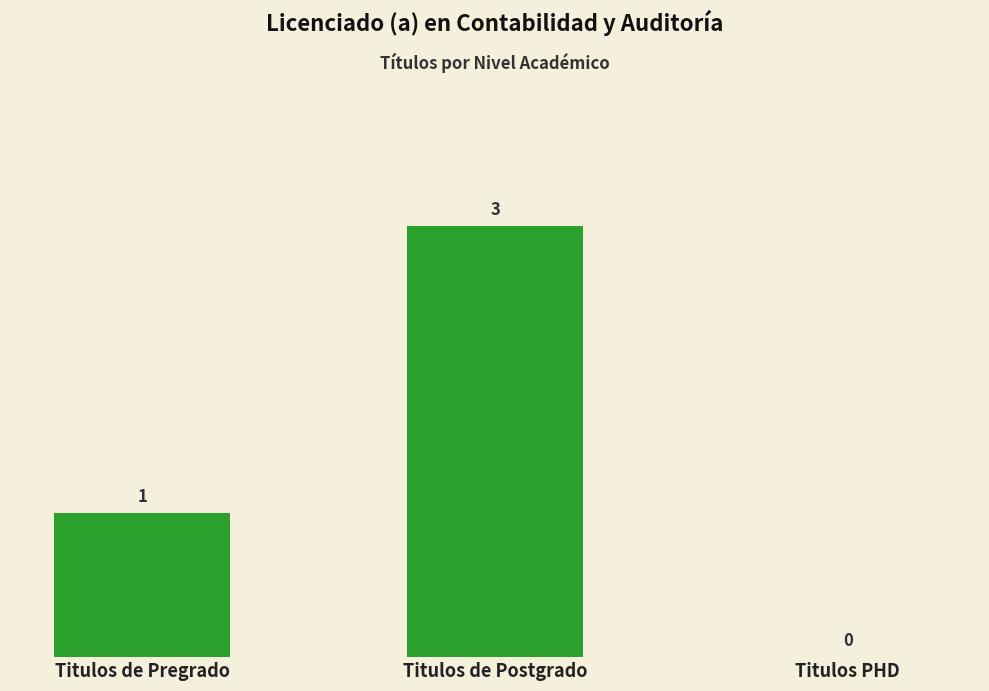

Reading left to right, list all the values displayed in this chart.

1	3	0